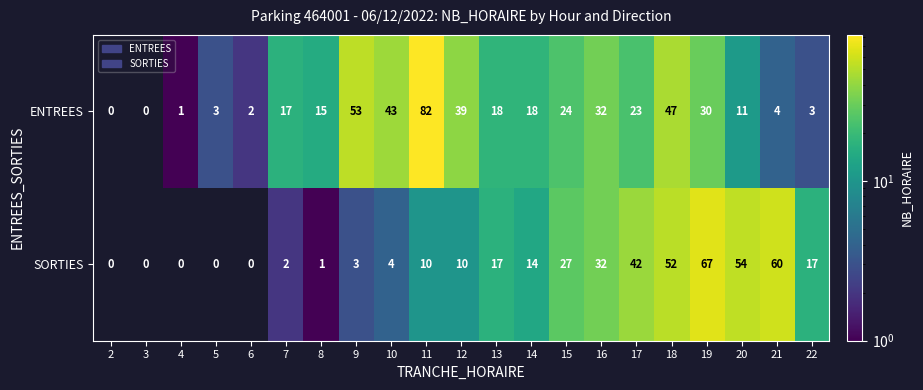

What is the difference between the SORTIES values at 17 and 14?

28